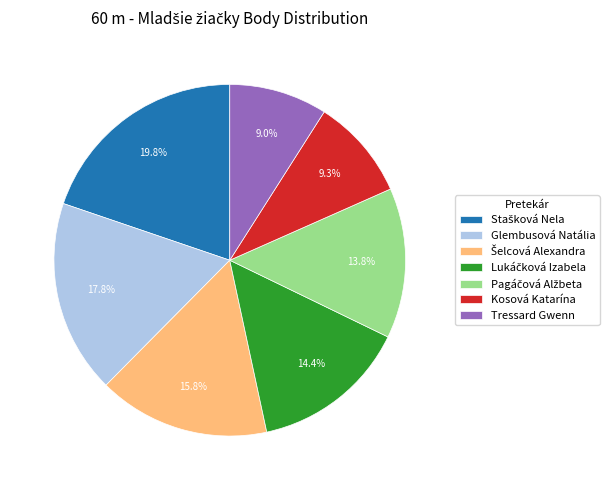

Is there a majority slice in this chart?

No